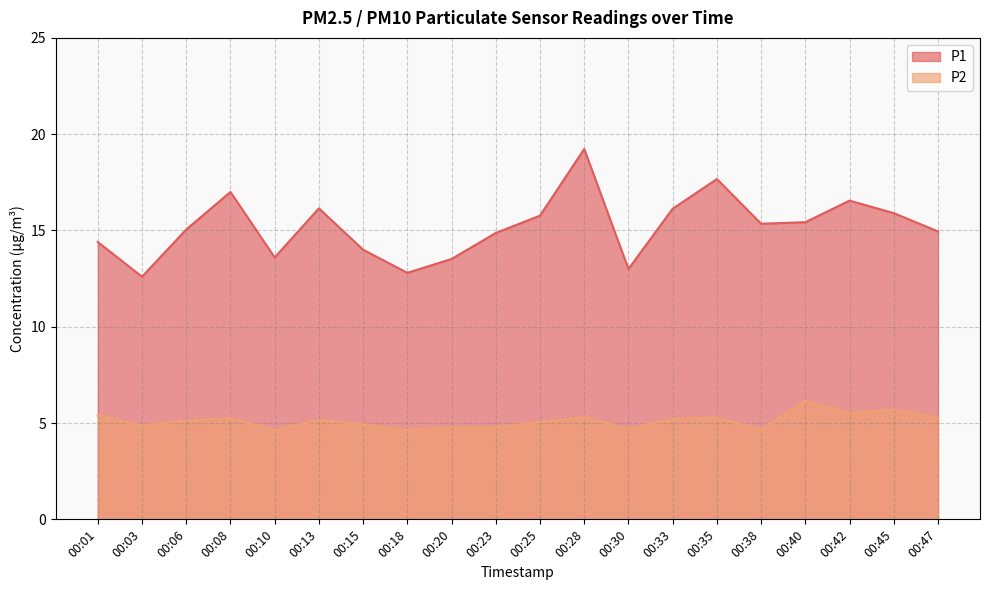

Is the value of P1 at 00:35 greater than the value of P2 at 00:25?

Yes